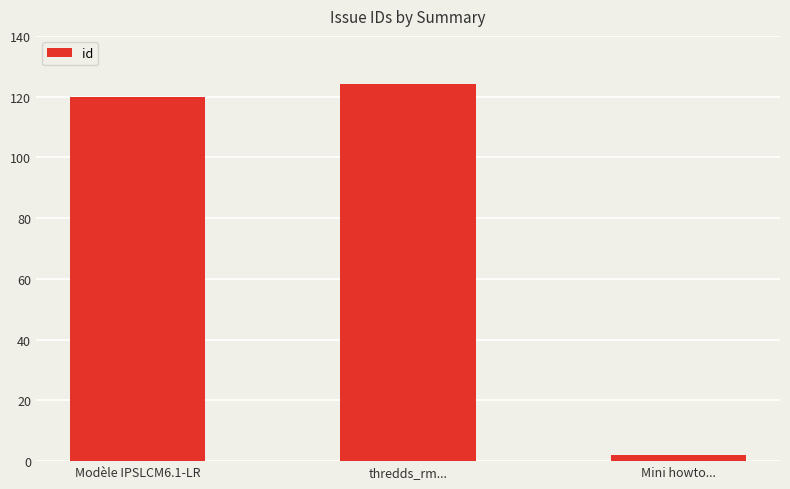

Are the bars horizontal?

No